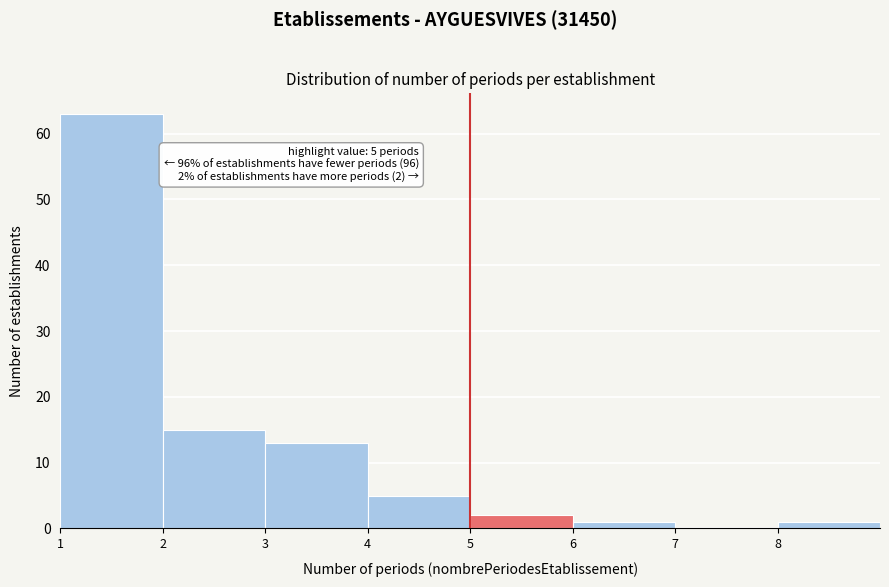

Which range on the x-axis has the tallest bar?

1 to 2